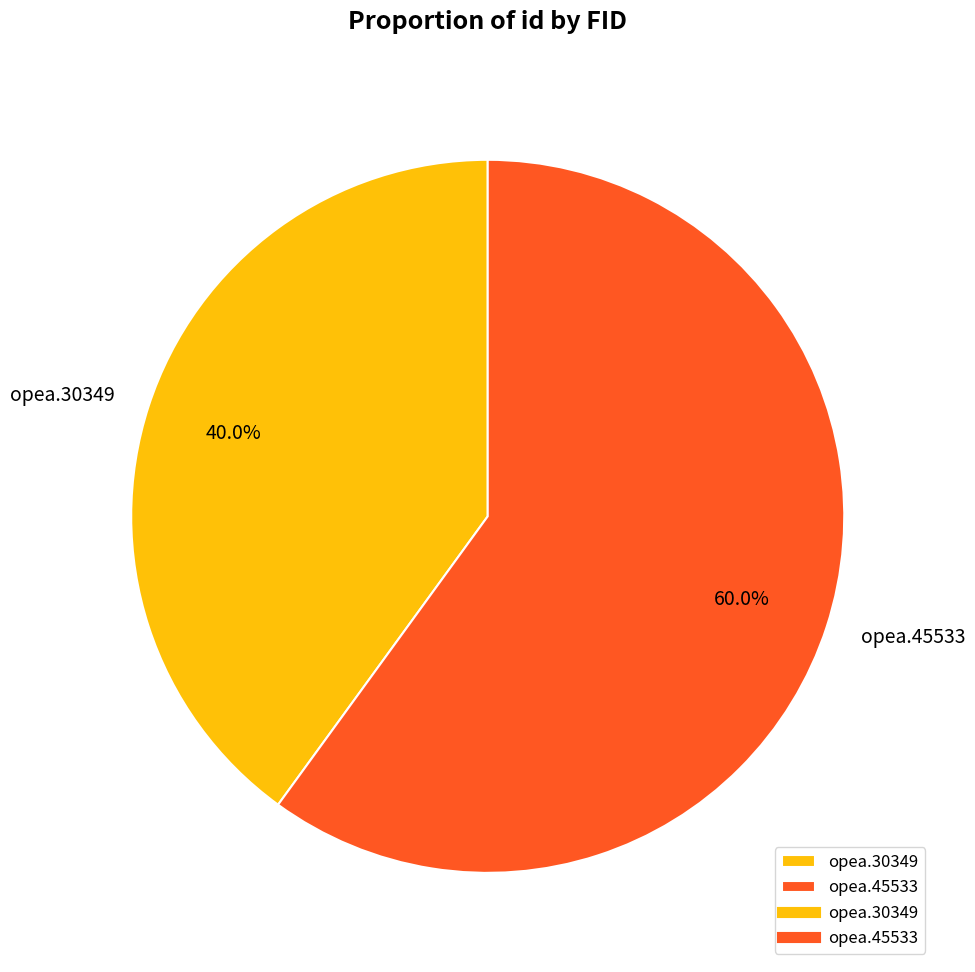

Which has a higher value, opea.30349 or opea.45533?

opea.45533